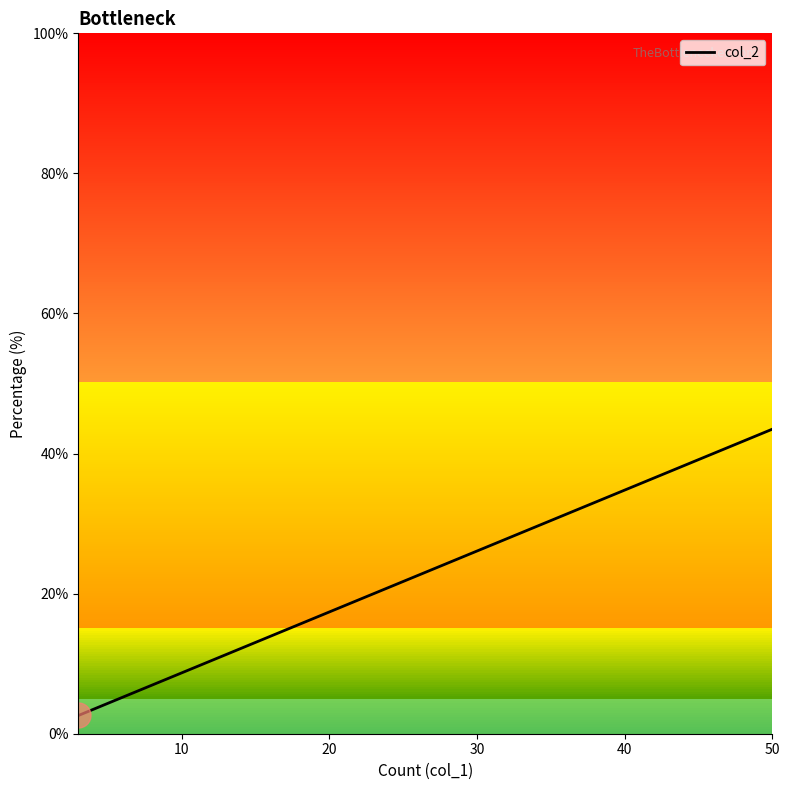

Between 40 and 20, which is larger?

40